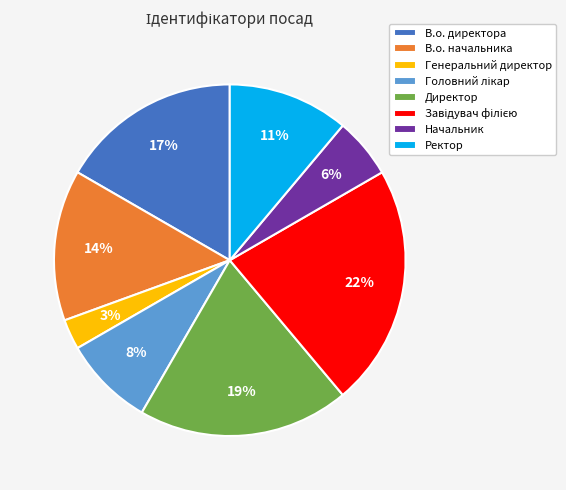

Is the sum of Начальник and В.о. директора greater than half?

No